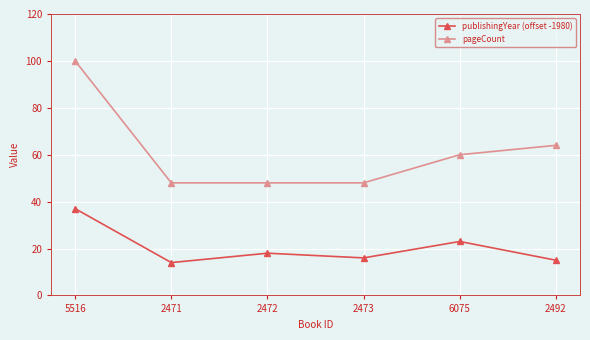

At which label is publishingYear (offset -1980) closest to 25?

6075